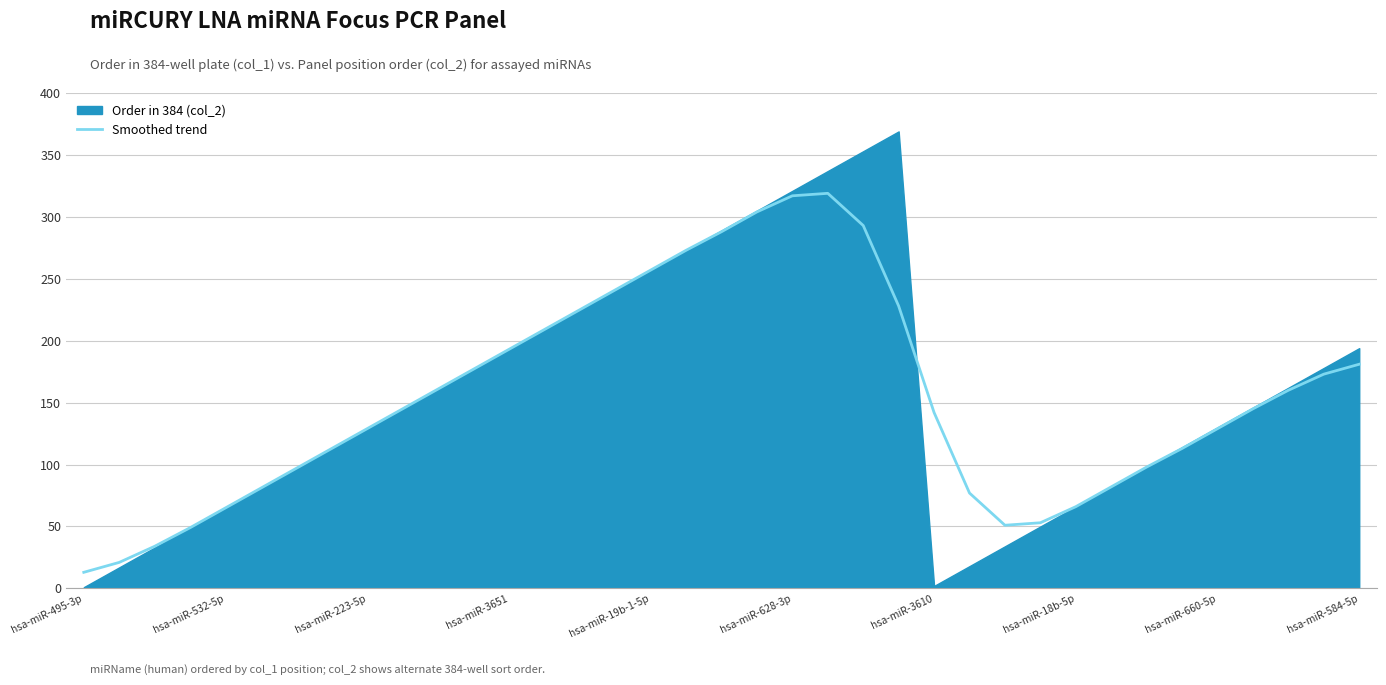

How many points are higher than both their immediate neighbors (excluding endpoints)?

1